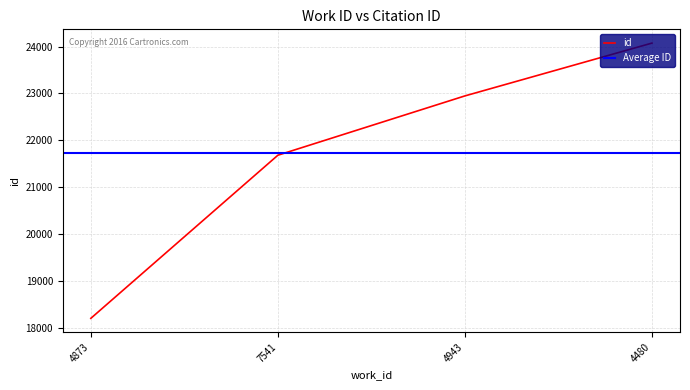

True or false: the data shows 21681 at 7541.

True